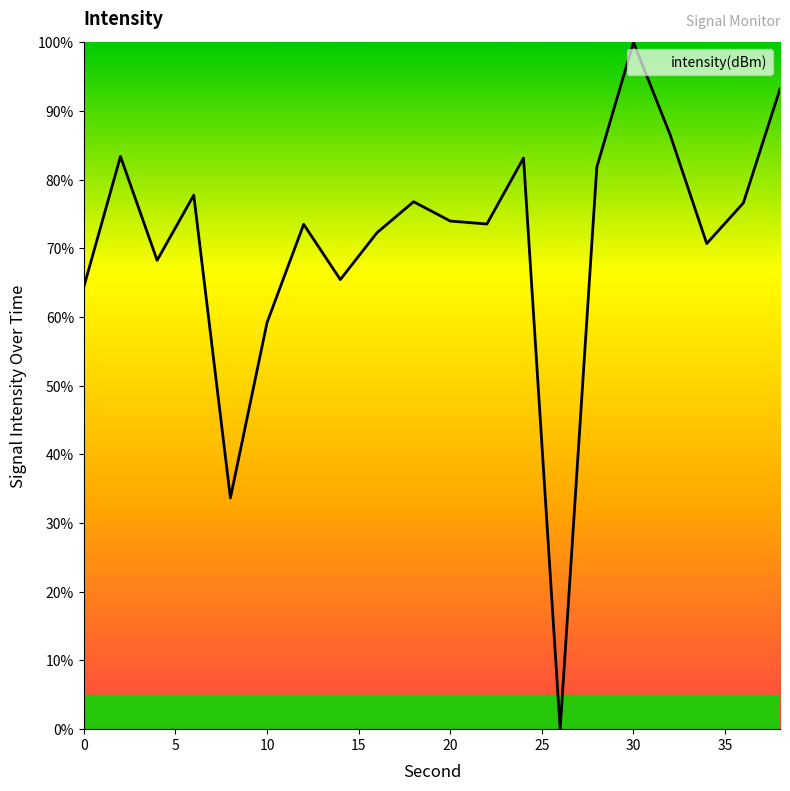

What is the greatest value displayed?

100.0